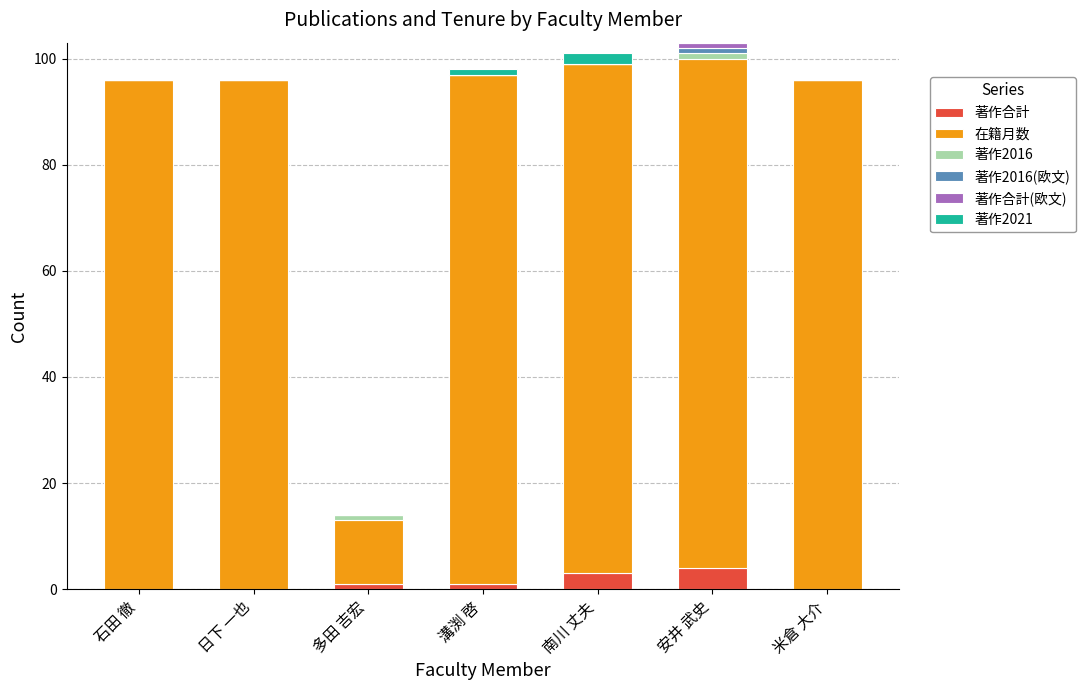

What is the total value across all series at 米倉 大介?

96